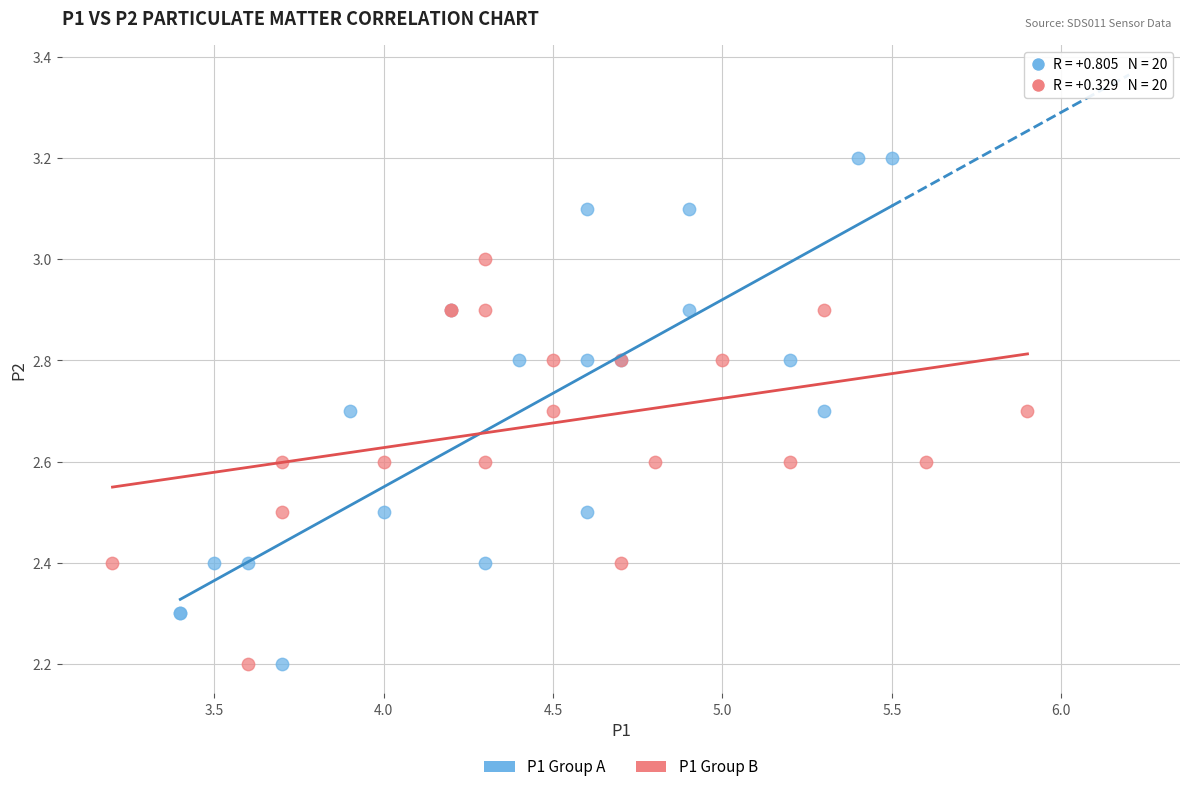

What are all the series names shown in the legend?

P1 Group A, P1 Group B